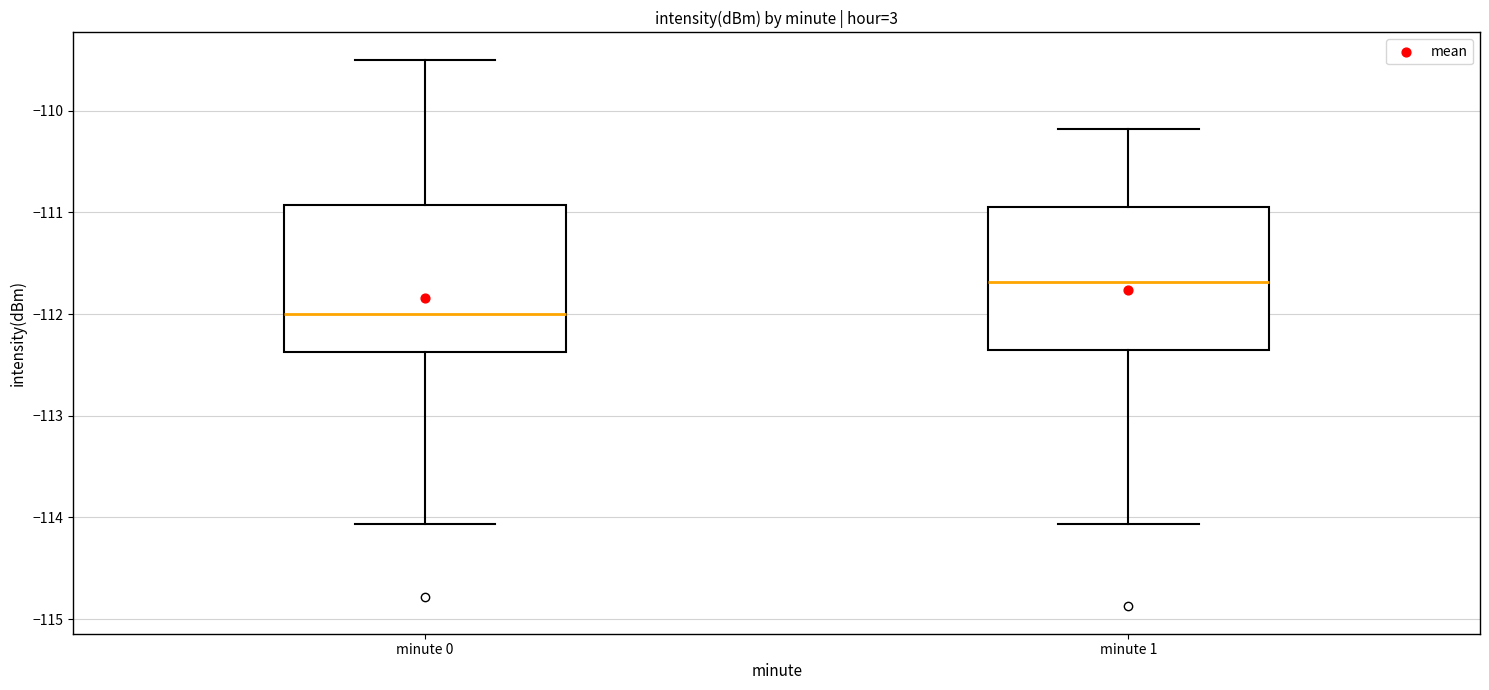

Which box's median line is the highest?

minute 1